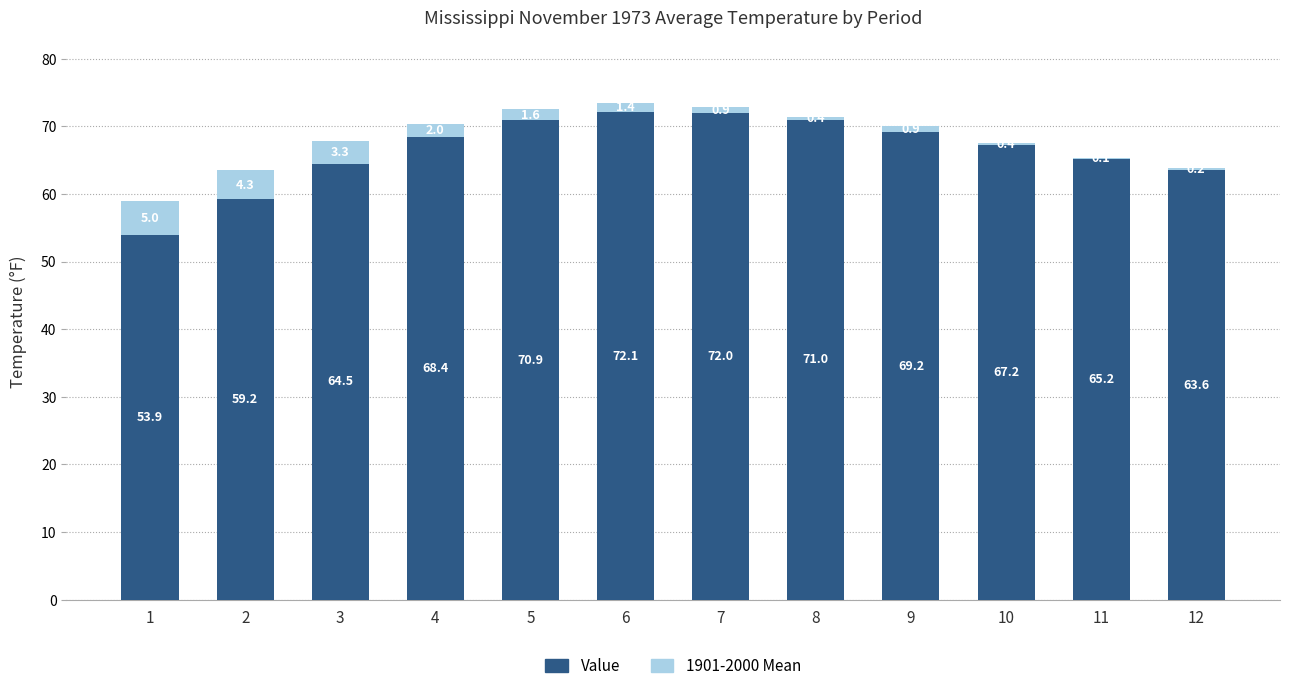

How many values in the Value series exceed 68?

6